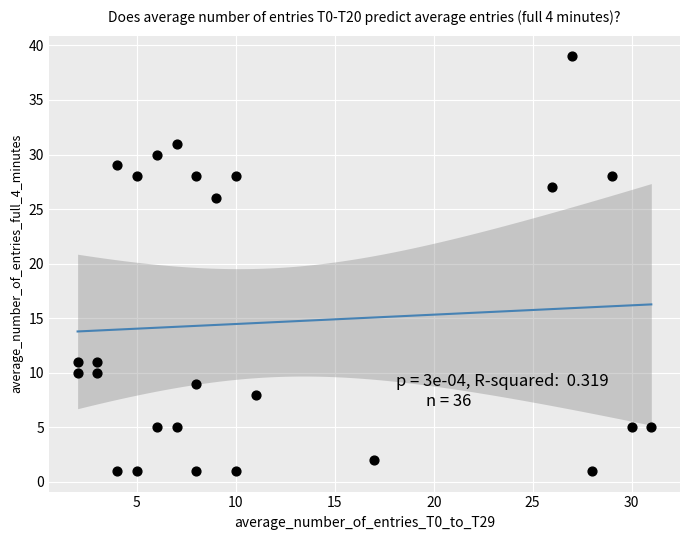

What is the range of Y values (max minus min)?

38